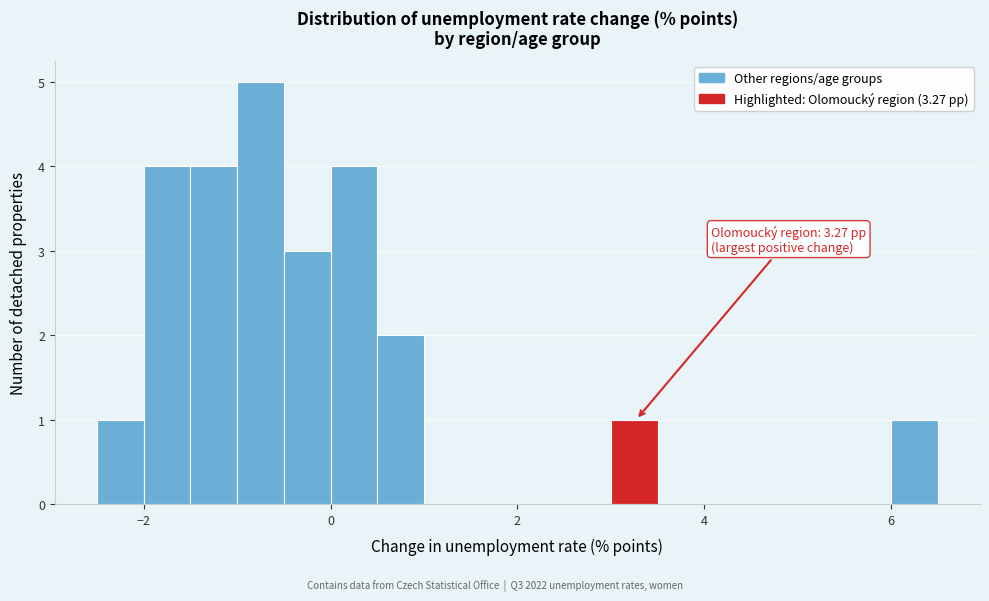

Read against the x-axis, roughly where is the centre of the tallest bar?

-0.8